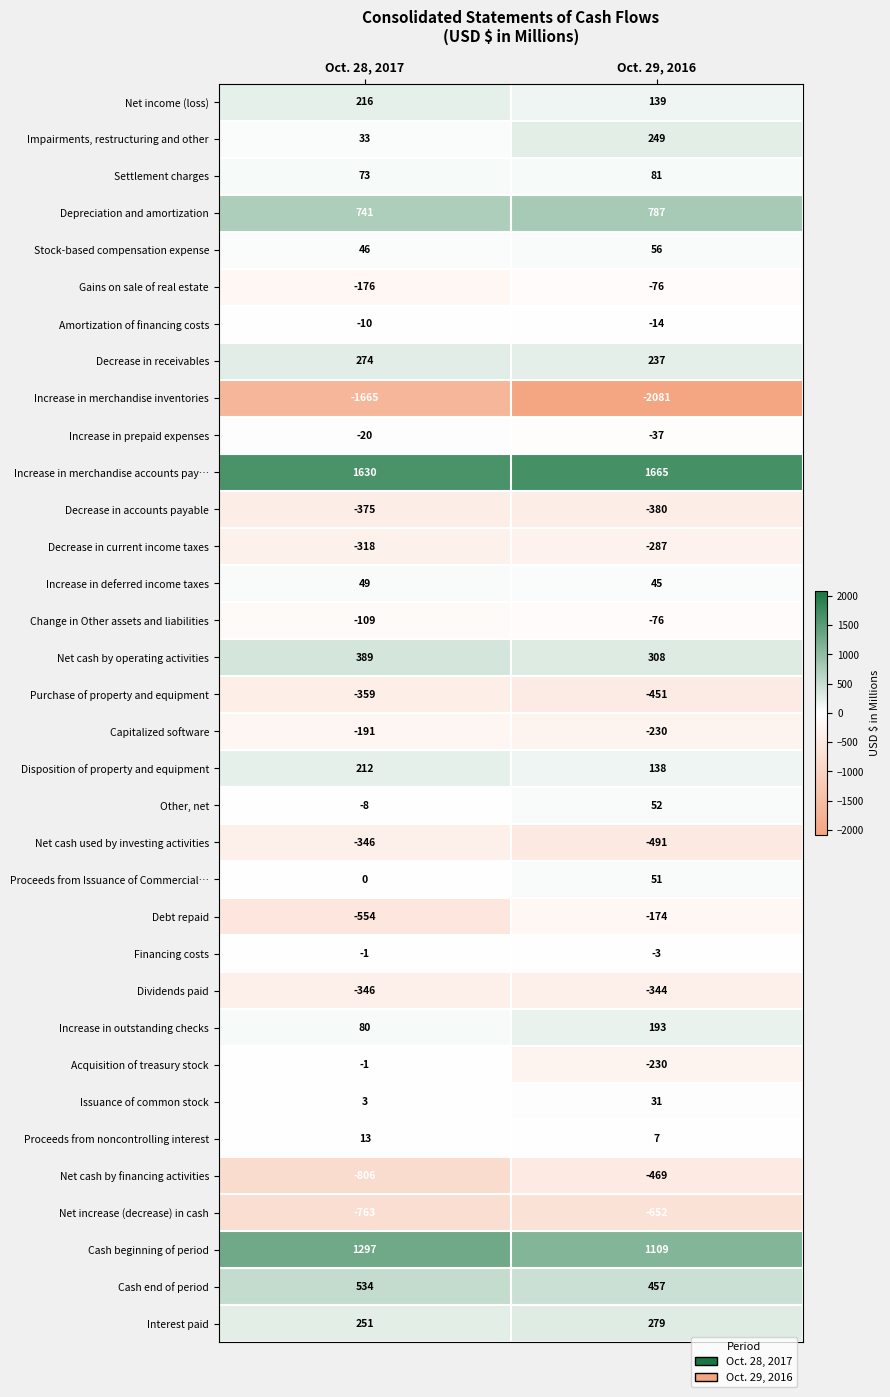

At which category is the sum across all series the highest?

Oct. 29, 2016